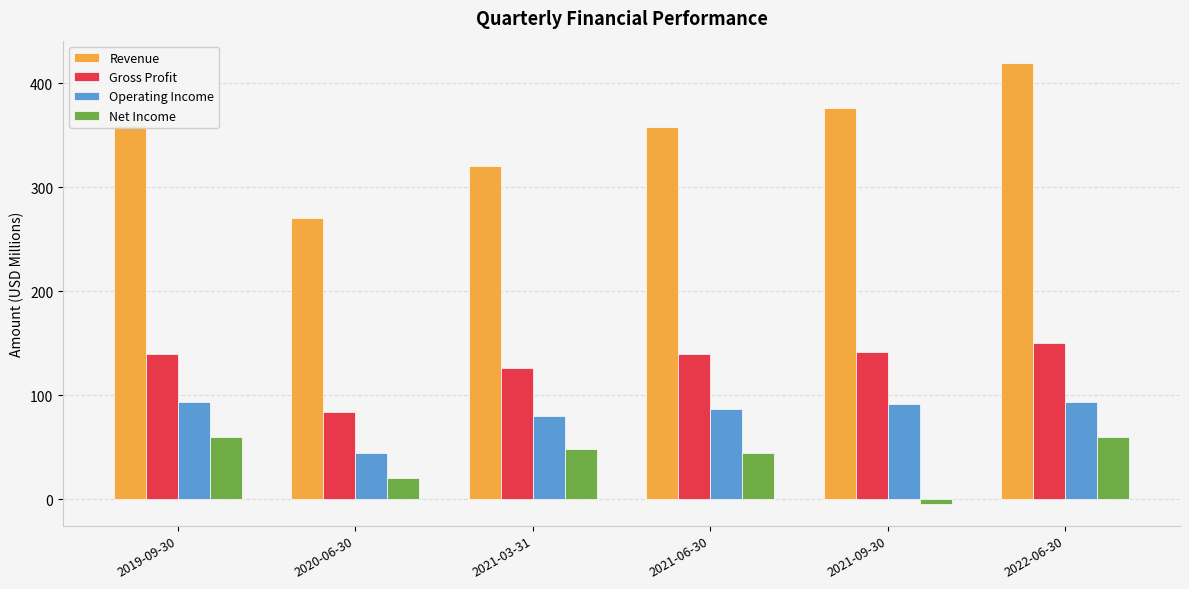

Which category has the highest value in the Gross Profit series?

2022-06-30